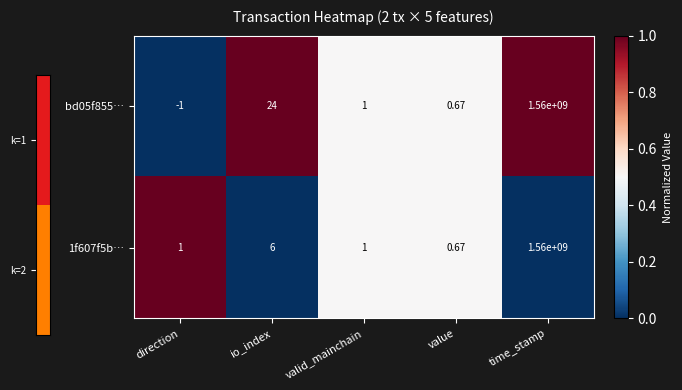

Which category has the highest value across all series?

time_stamp